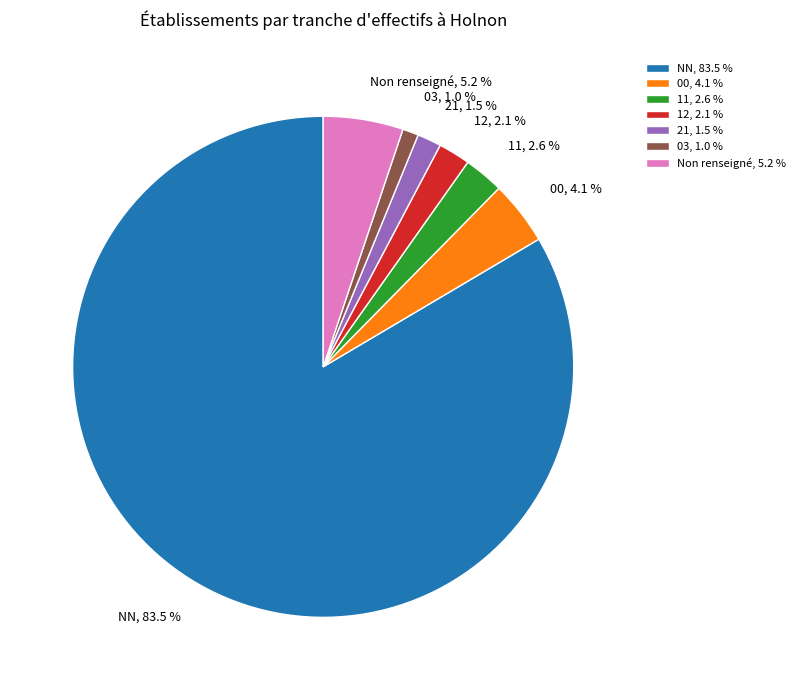

Which has a higher value, 03 or NN?

NN